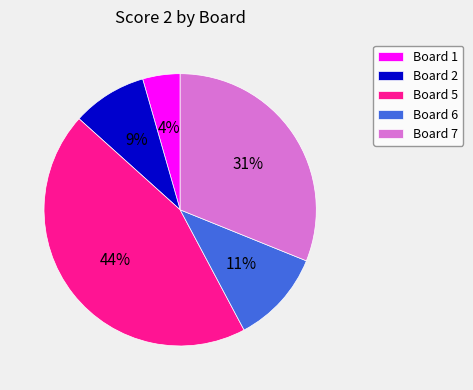

What is the smallest slice in the pie chart?

Board 1